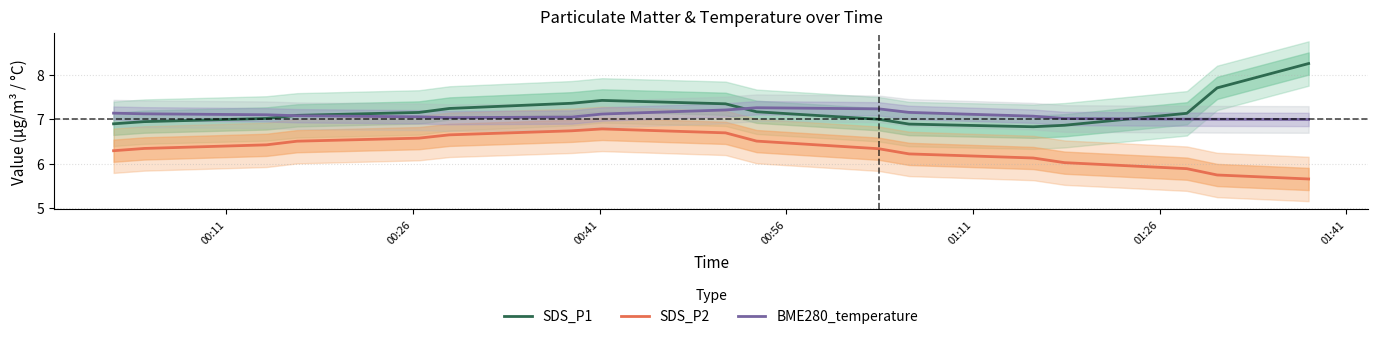

True or false: SDS_P1 and SDS_P2 cross at least once.

False